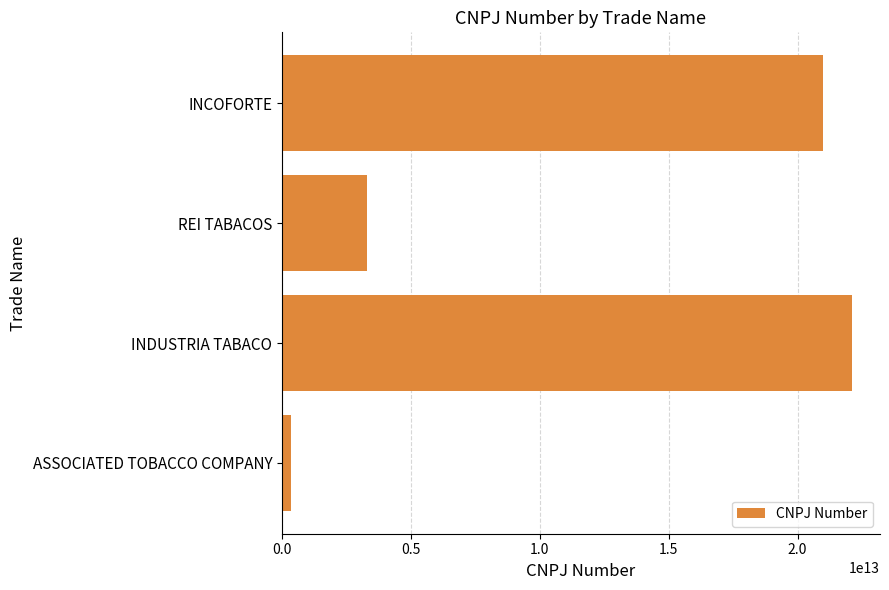

The value at REI TABACOS is 1249525448675. True or false?

False